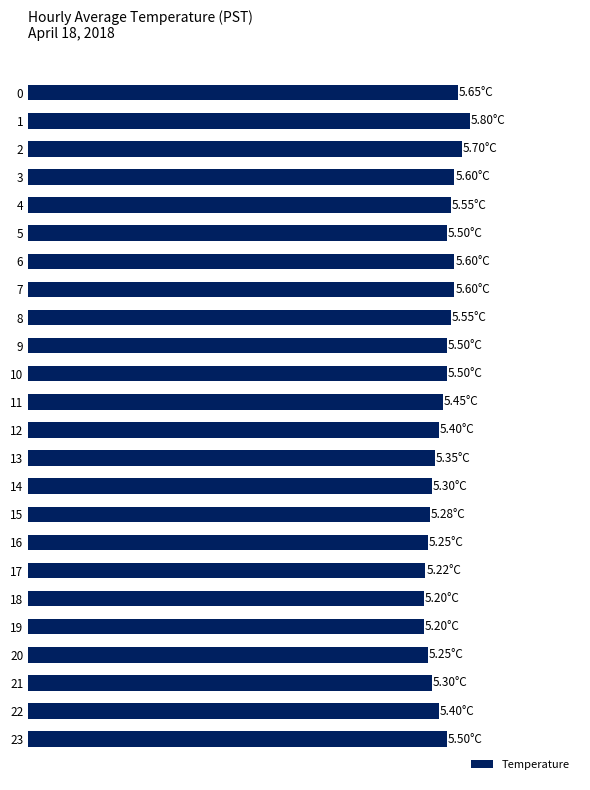

Is it true that the value at 10 is 5.5?

True